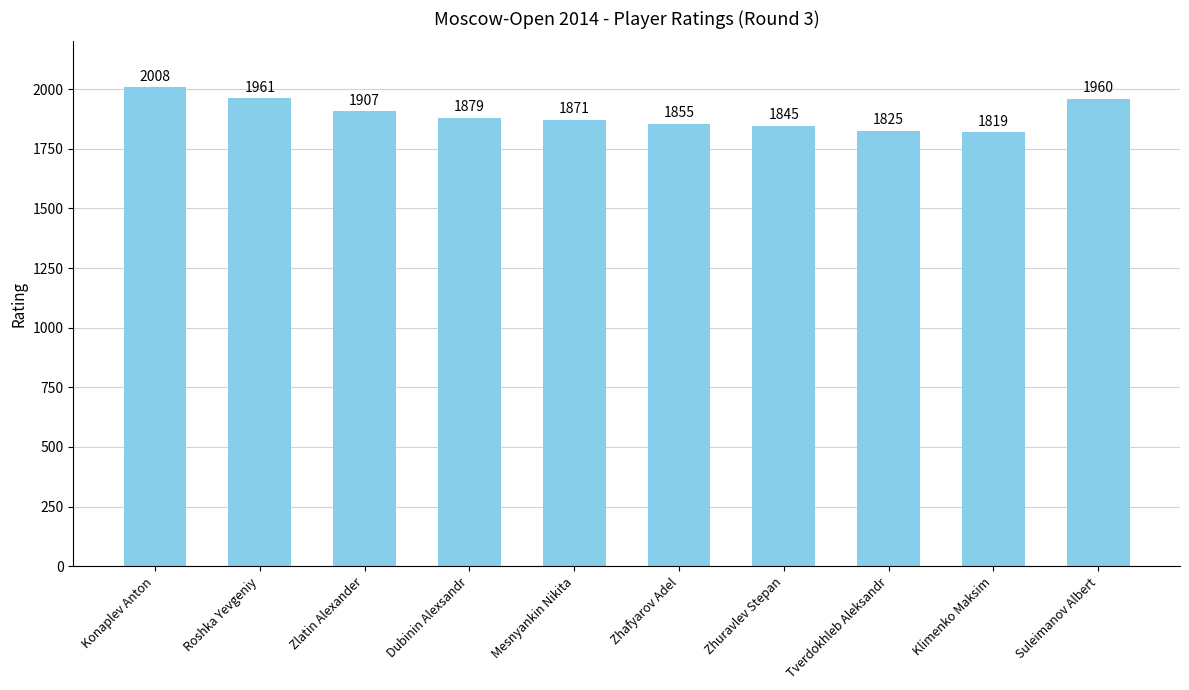

Approximately how many times larger is the value at Zhuravlev Stepan compared to Konaplev Anton?

0.9